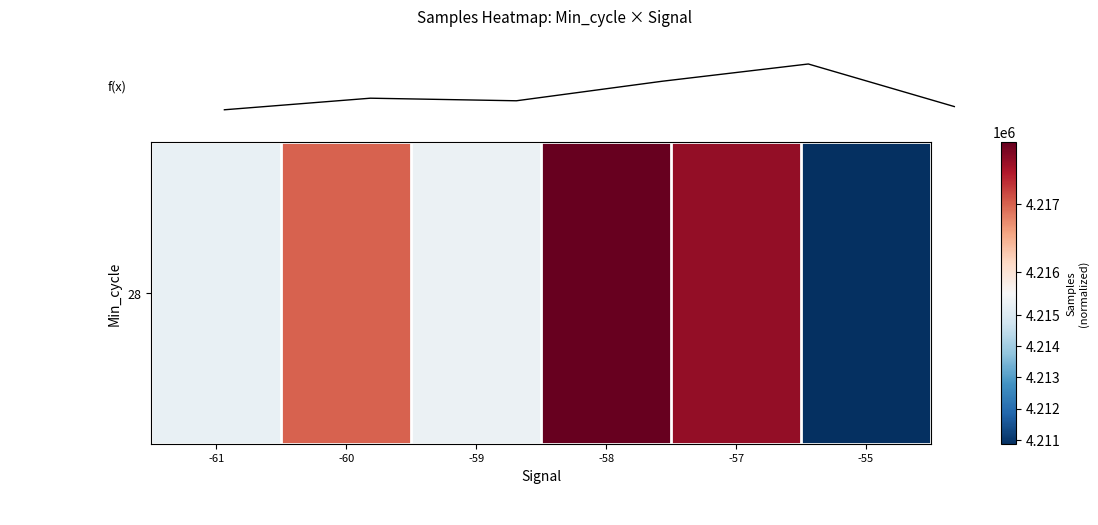

List the labels in order of value, smallest first.

-55, -61, -59, -60, -57, -58